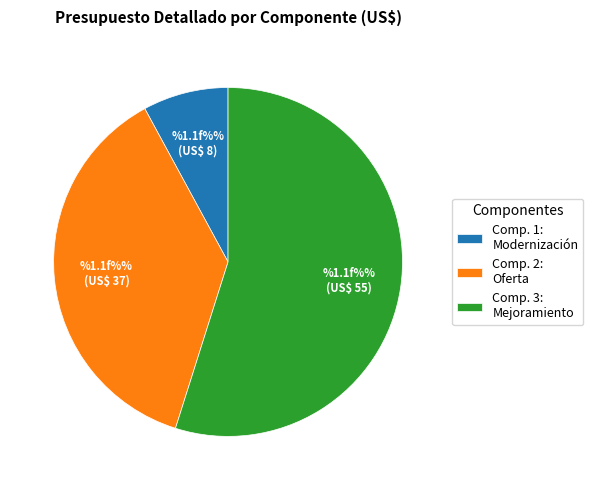

What is the majority slice?

Comp. 3: Mejoramiento